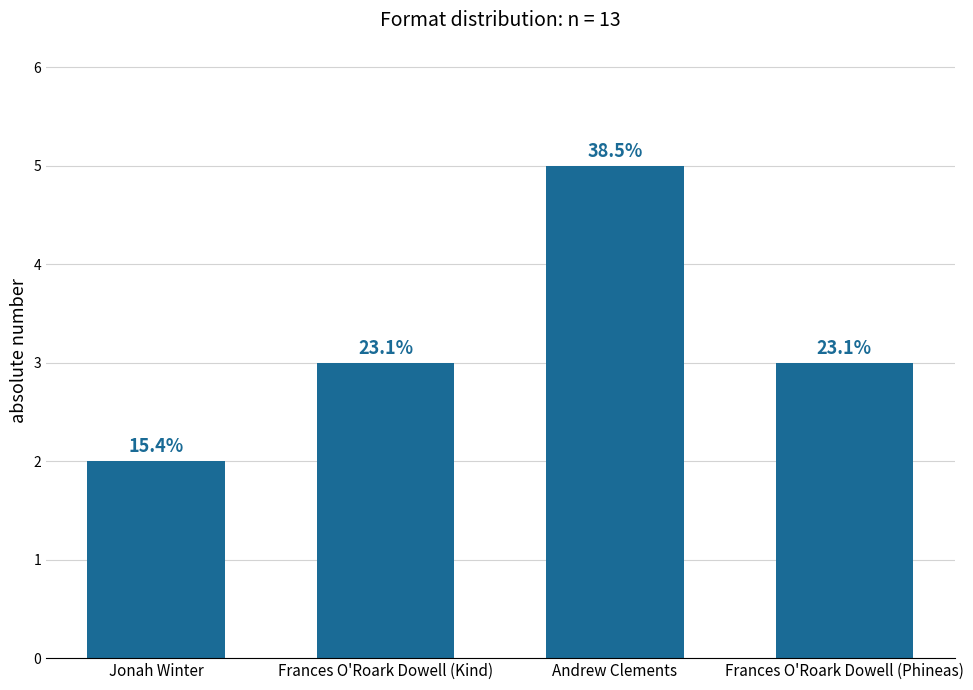

What position from the right is Andrew Clements?

2